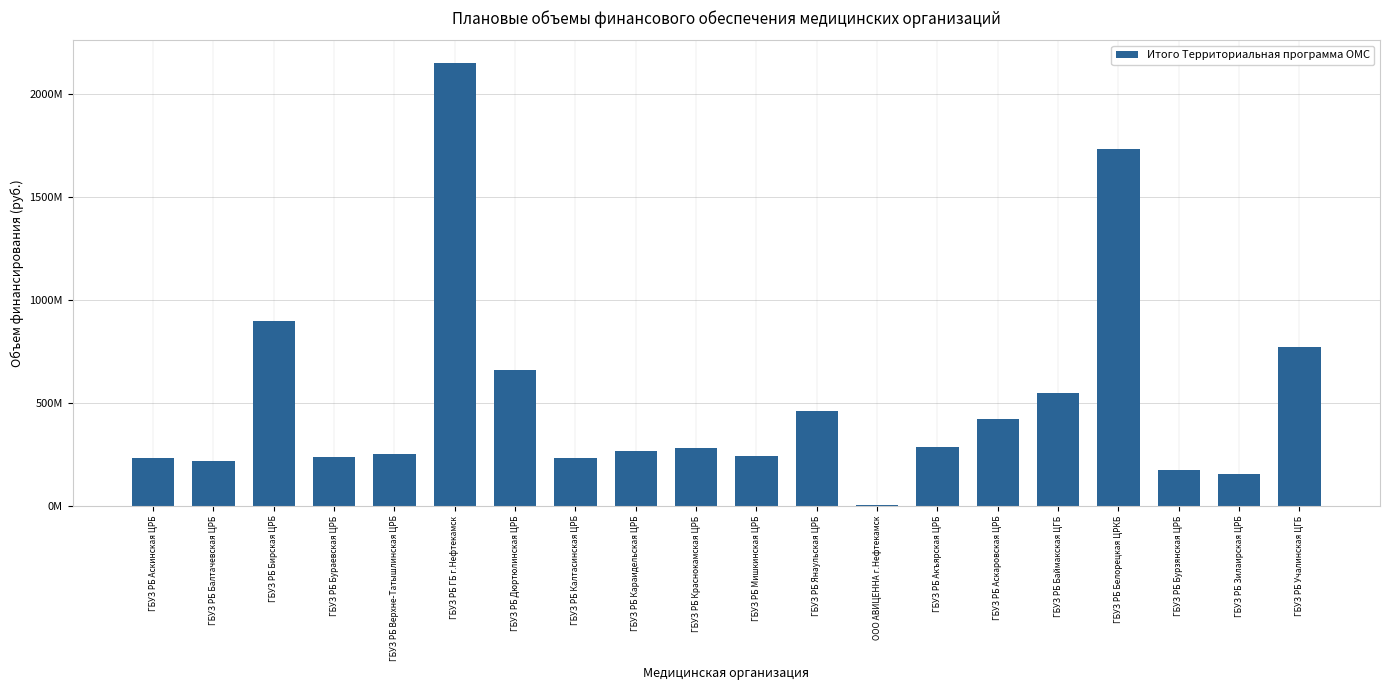

What is the maximum value shown in the chart?

2153799814.9